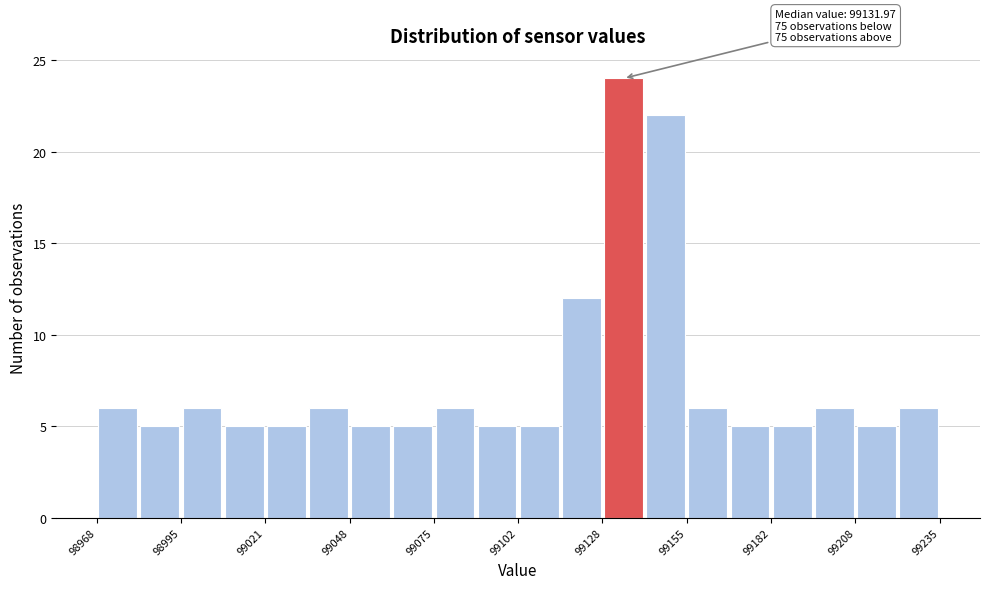

Read against the x-axis, roughly where is the centre of the tallest bar?

99135